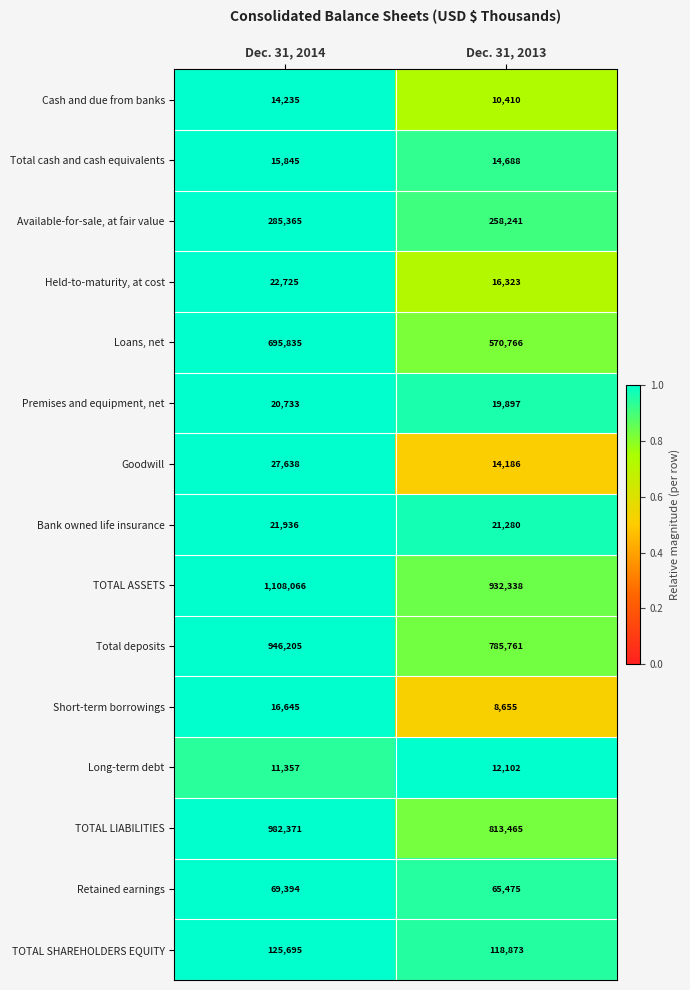

Rank the series by their maximum value, from lowest to highest.

Long-term debt, Cash and due from banks, Total cash and cash equivalents, Short-term borrowings, Premises and equipment, net, Bank owned life insurance, Held-to-maturity, at cost, Goodwill, Retained earnings, TOTAL SHAREHOLDERS EQUITY, Available-for-sale, at fair value, Loans, net, Total deposits, TOTAL LIABILITIES, TOTAL ASSETS